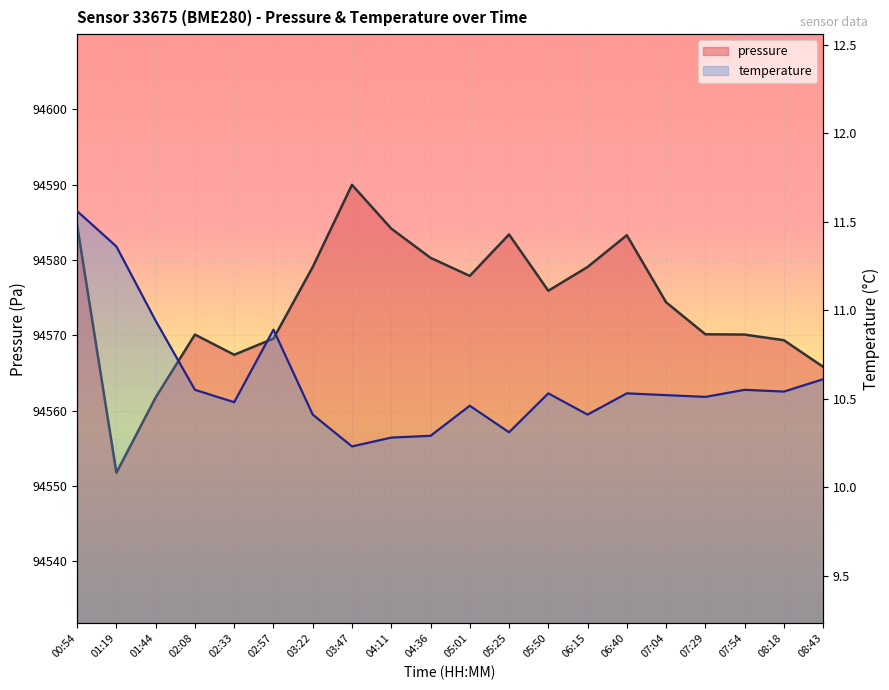

What is the difference between the highest and lowest values at 02:08?

94559.5